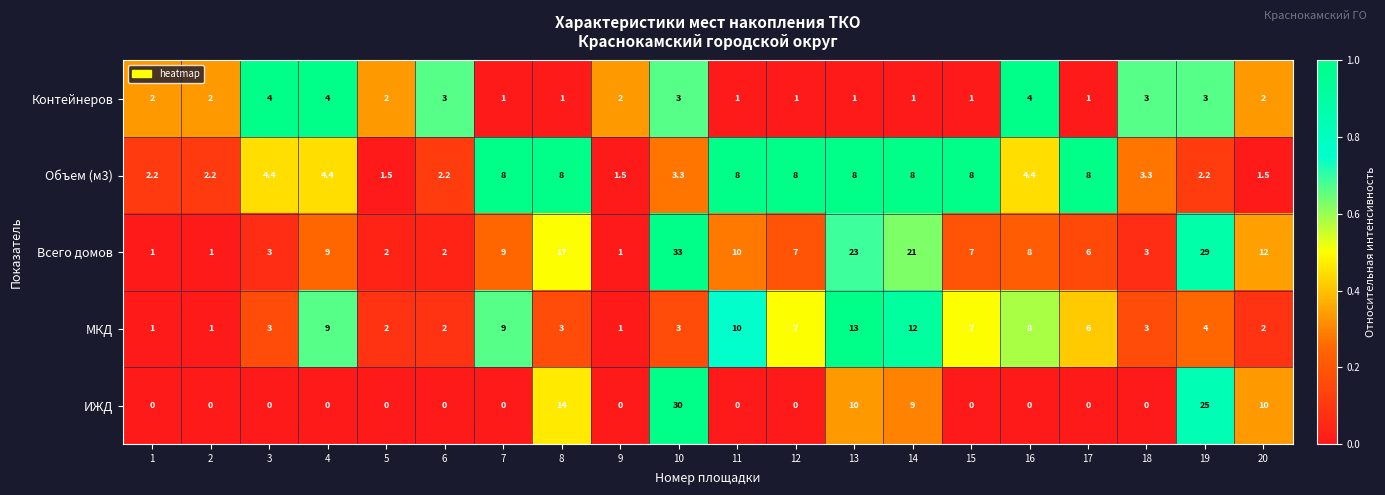

At how many categories does at least one series exceed 0?

20